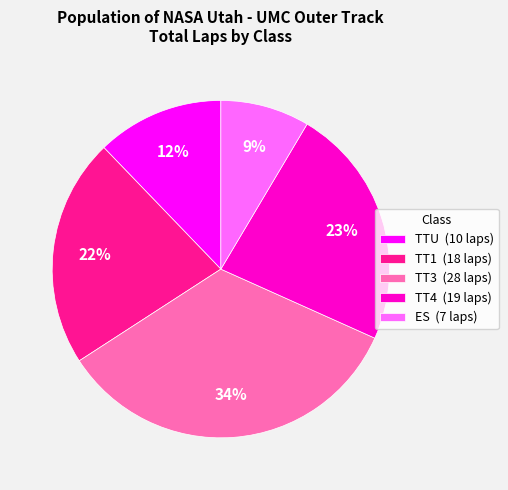

Rank the categories by value from highest to lowest.

TT3 (28 laps), TT4 (19 laps), TT1 (18 laps), TTU (10 laps), ES (7 laps)